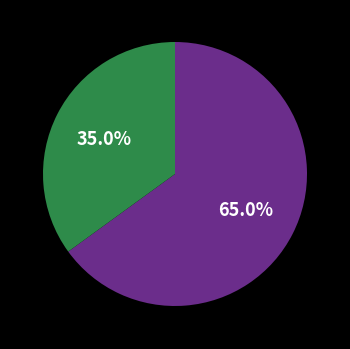

Is there any slice that represents more than half of the pie?

Yes